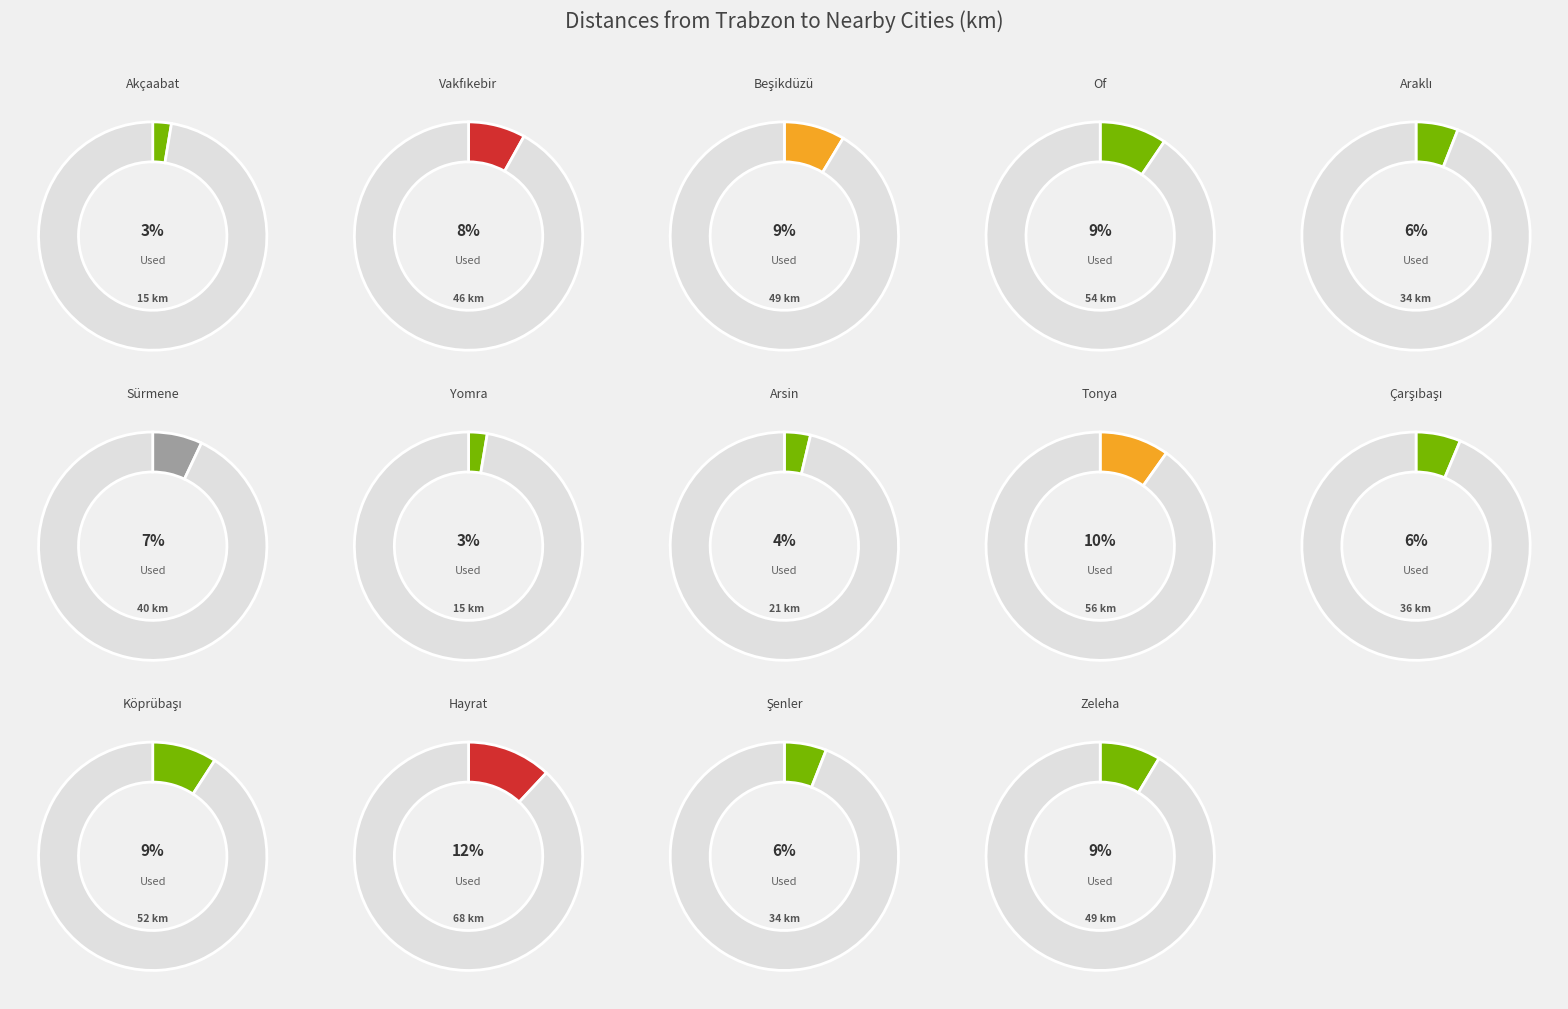

Is there a majority slice in this chart?

No